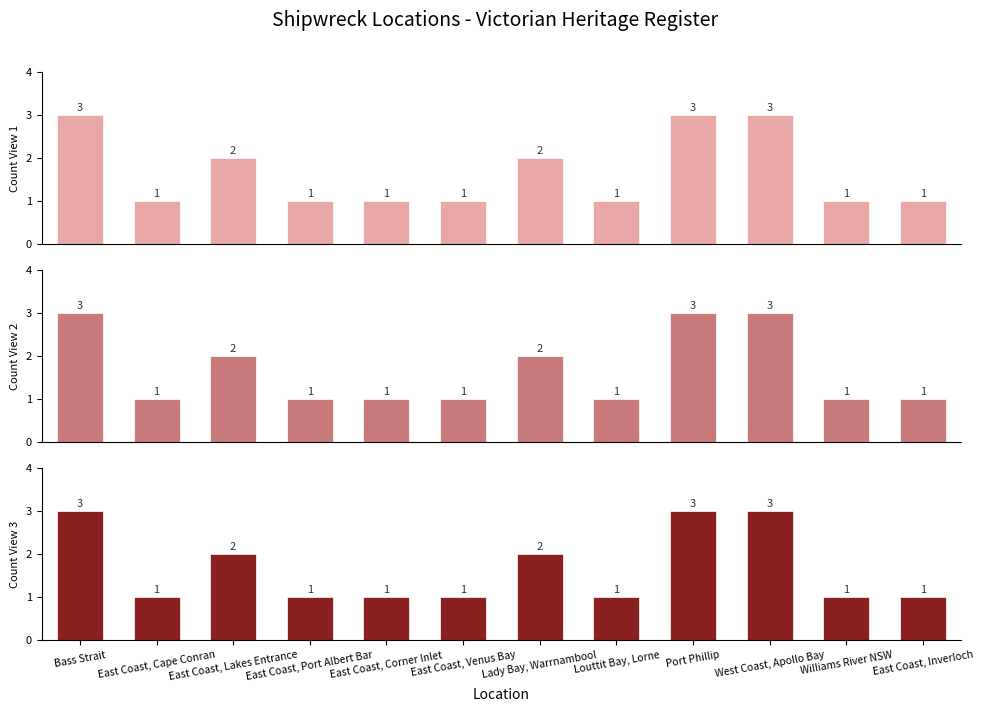

Reading left to right, list all the values displayed in this chart.

Count (Light): 3	1	2	1	1	1	2	1	3	3	1	1
Count (Medium): 3	1	2	1	1	1	2	1	3	3	1	1
Count (Dark): 3	1	2	1	1	1	2	1	3	3	1	1